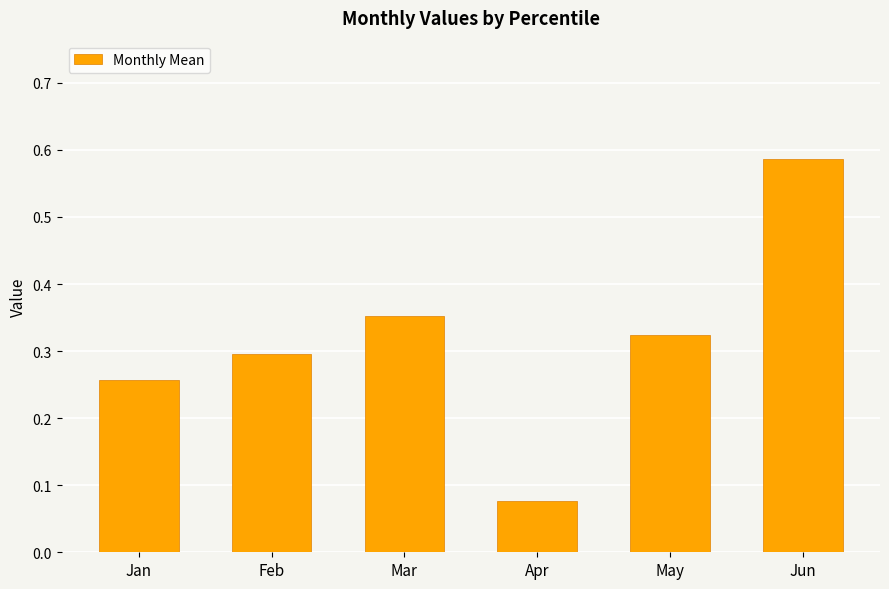

The chart shows a value of 0.3 at Jan. True or false?

True